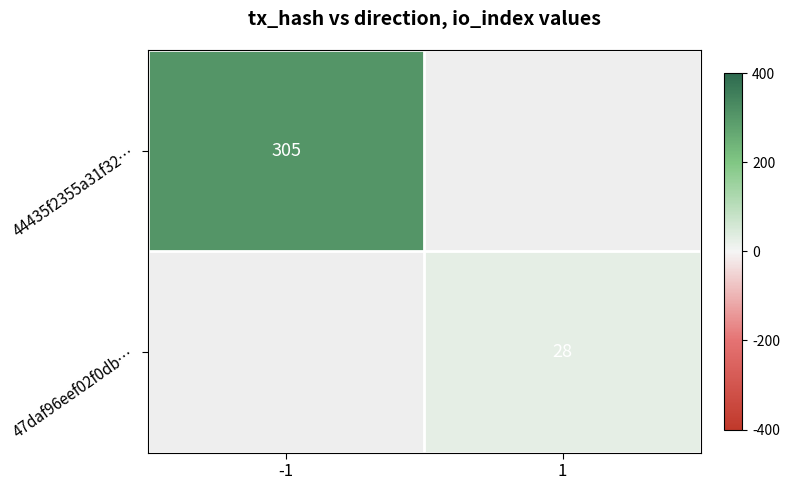

At how many categories does at least one series exceed 151?

1